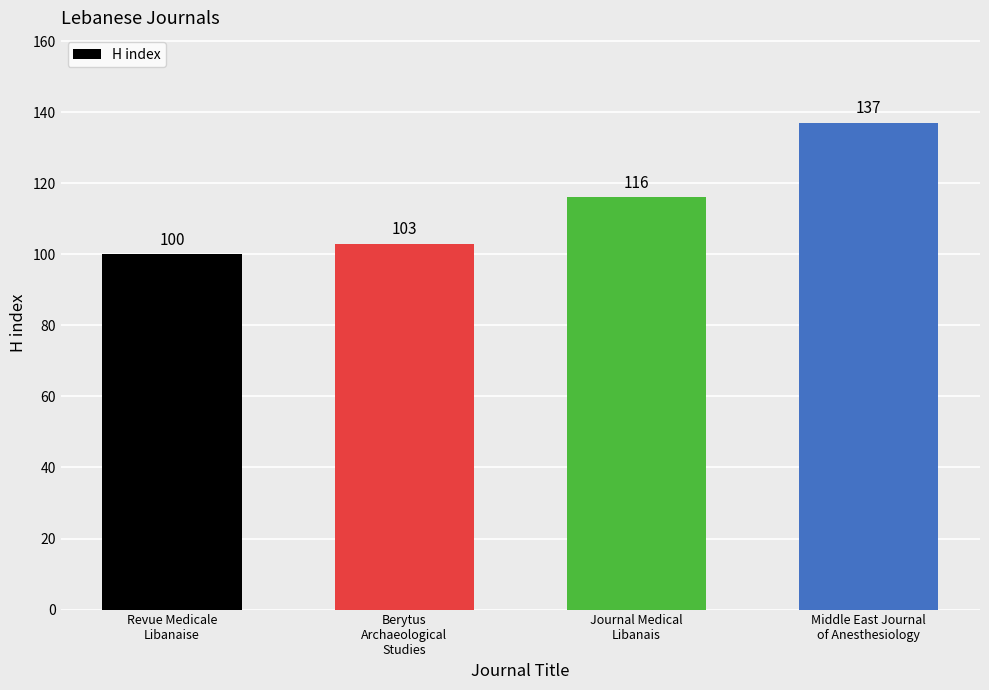

The value at Berytus
Archaeological
Studies is 61. True or false?

False